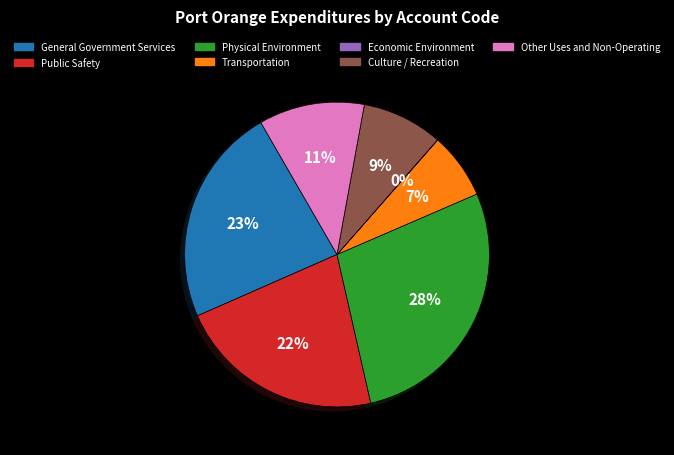

Does any single category account for the majority?

No